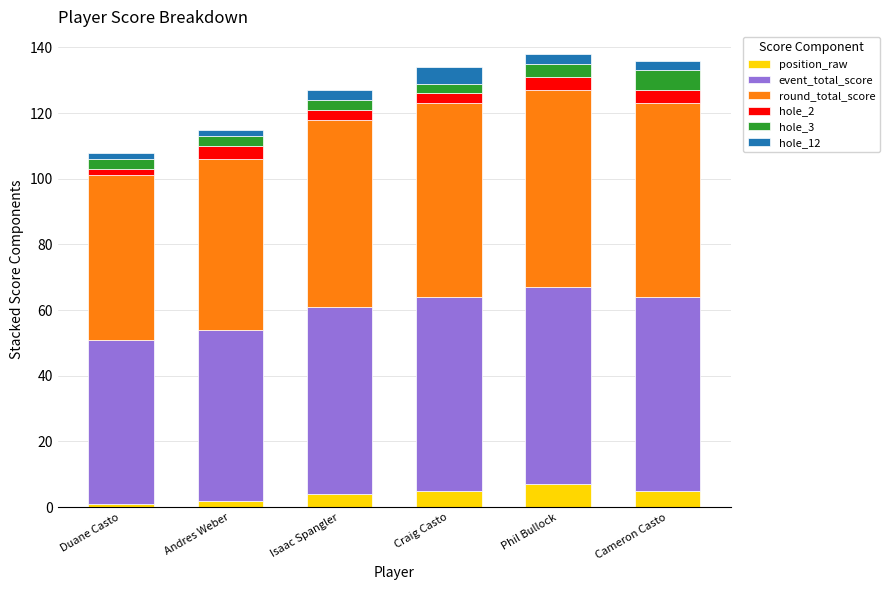

What is the total value across all series at Craig Casto?

134